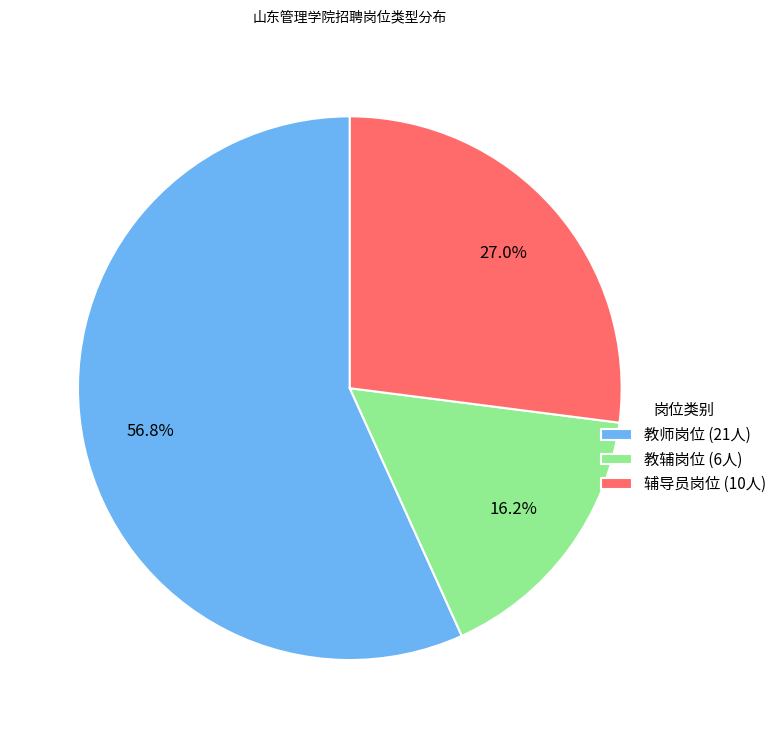

What is the ratio of the value at 教辅岗位 (6人) to the value at 教师岗位 (21人)?

0.3